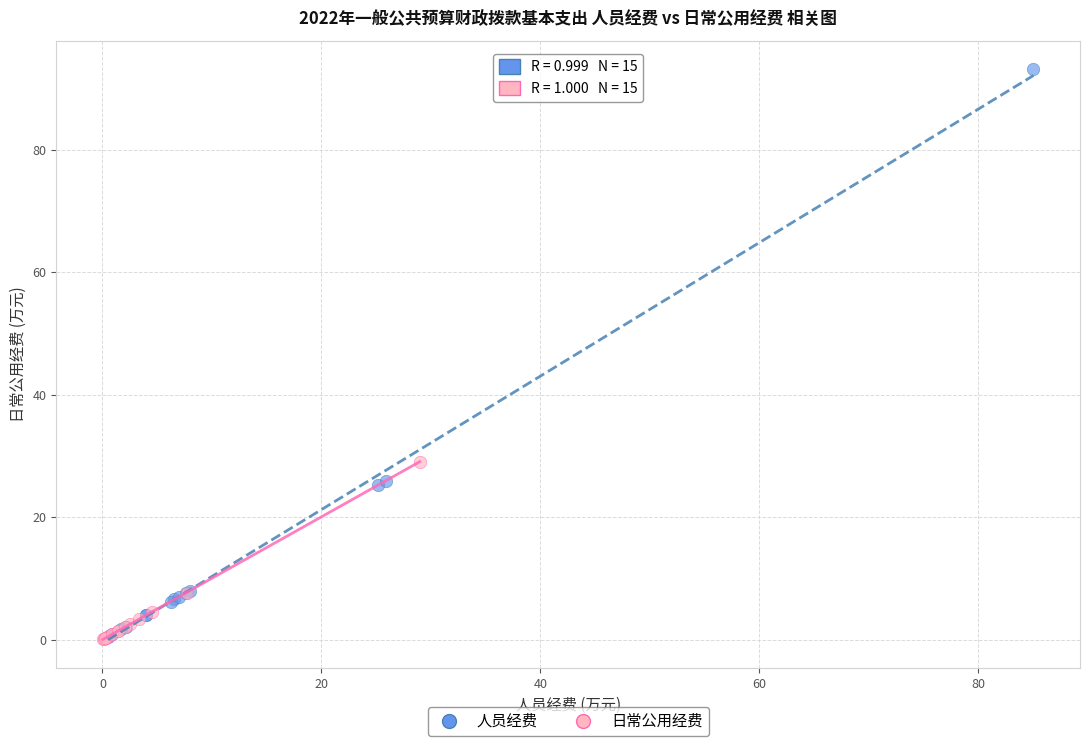

Which series contains the highest Y value?

人员经费